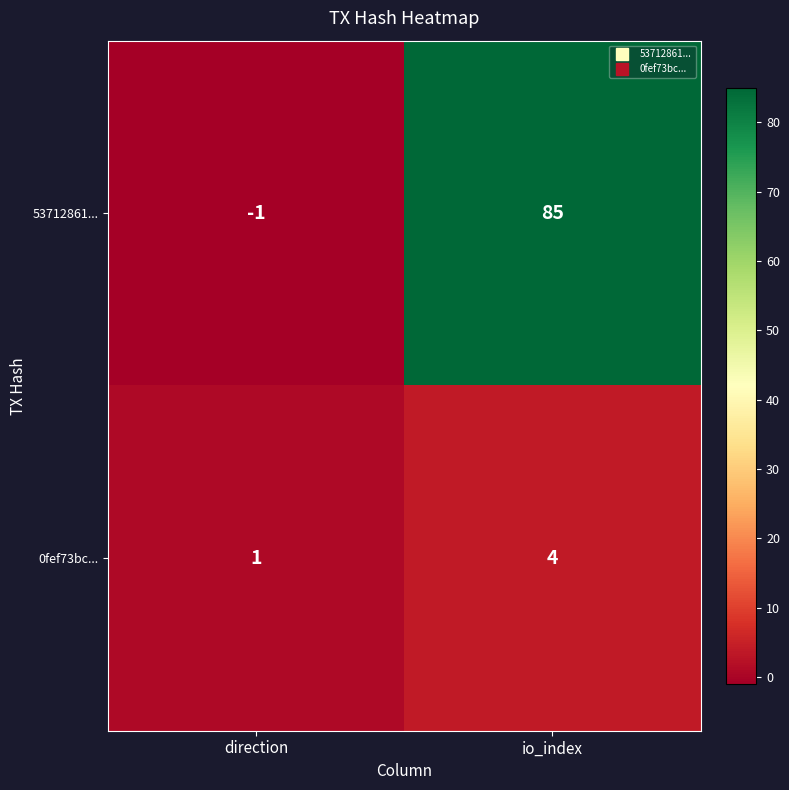

What is the sum of all 0fef73bc... values?

5